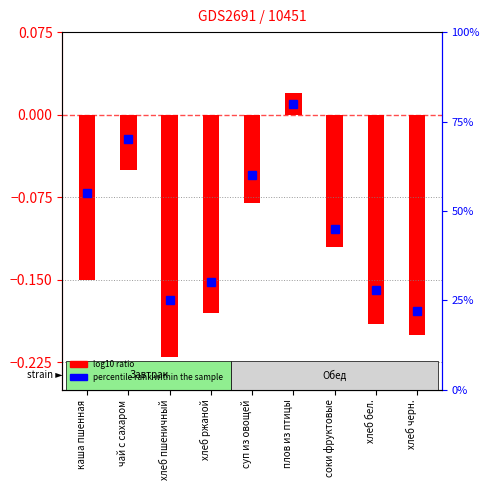

Which label corresponds to the smallest value in the chart?

хлеб черн.